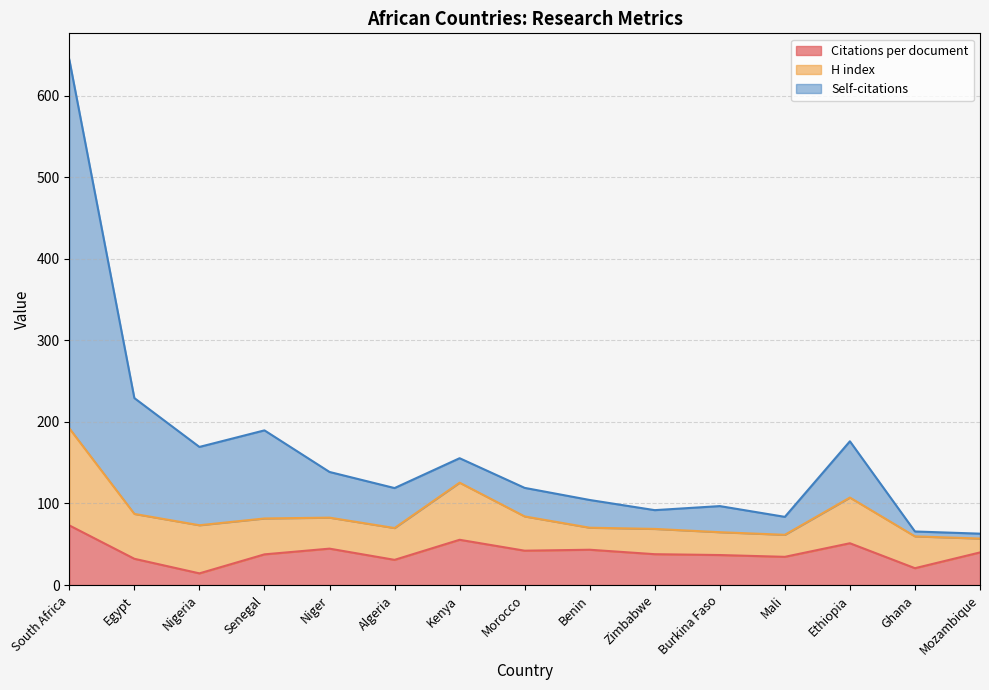

Read the Citations per document value at Niger.

44.6